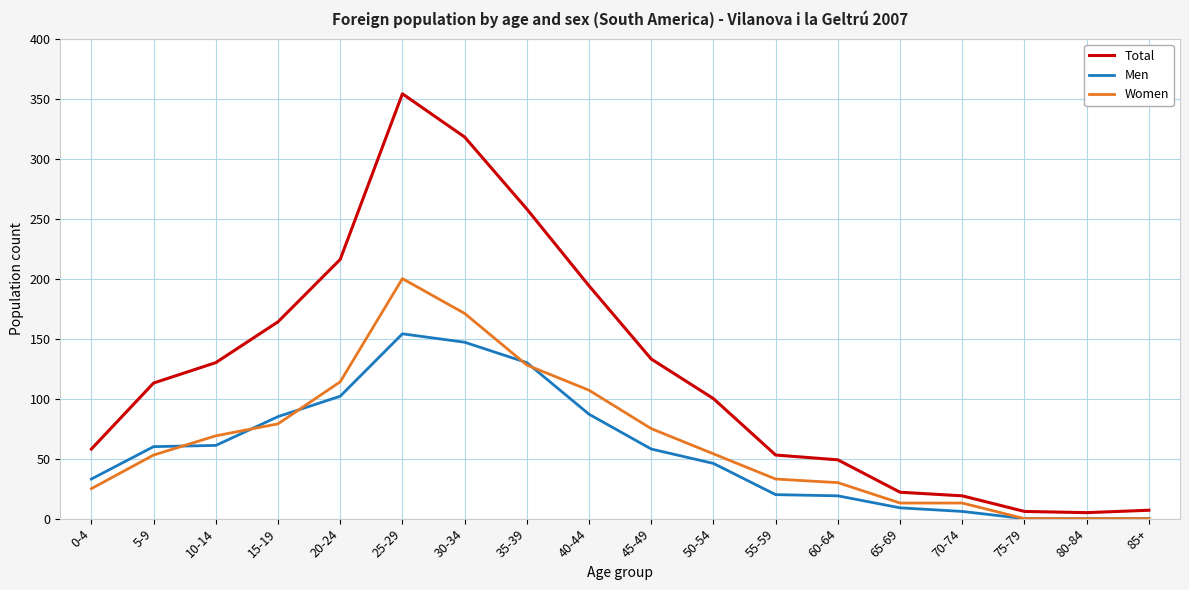

What is the sum of all Total values?

2199